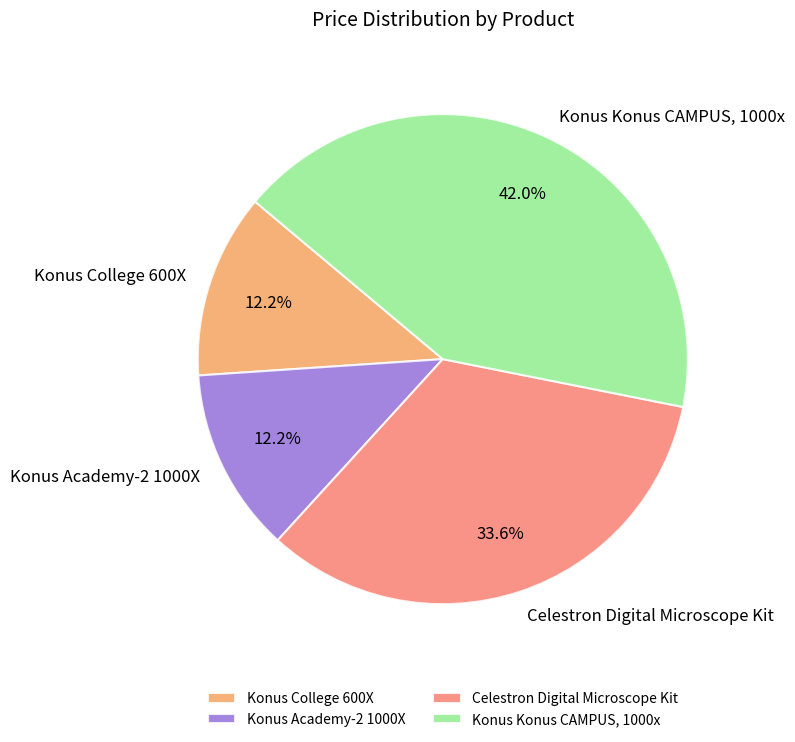

Which slice is the largest?

Konus Konus CAMPUS, 1000x